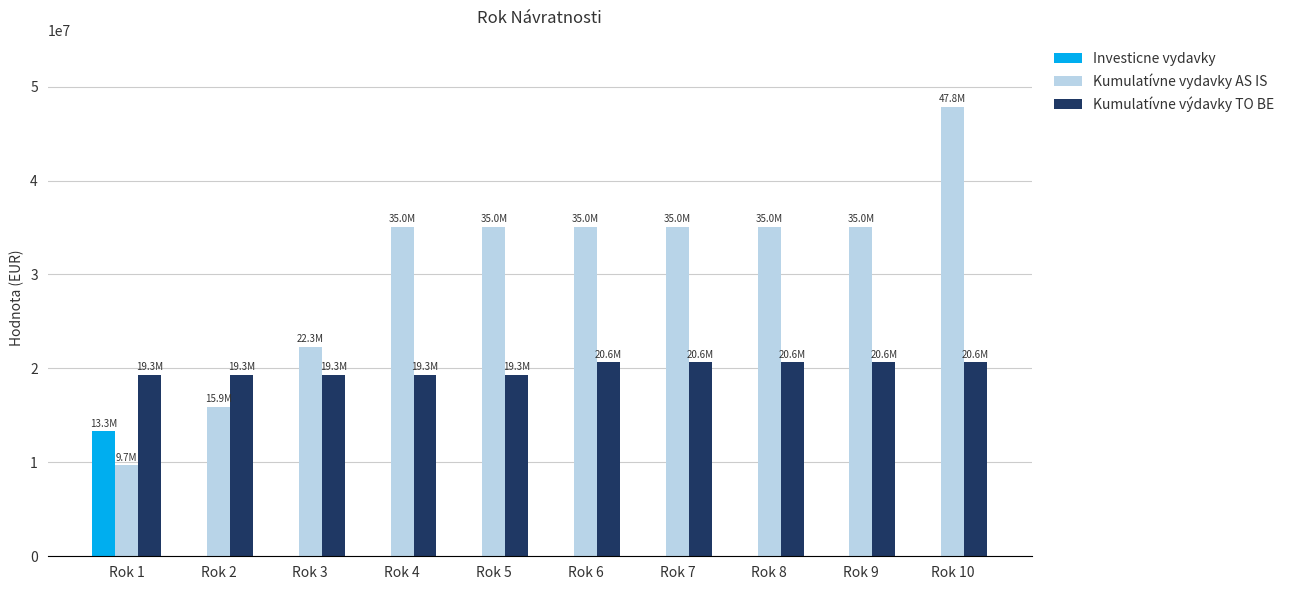

Which series has the largest total across all categories?

Kumulatívne vydavky AS IS